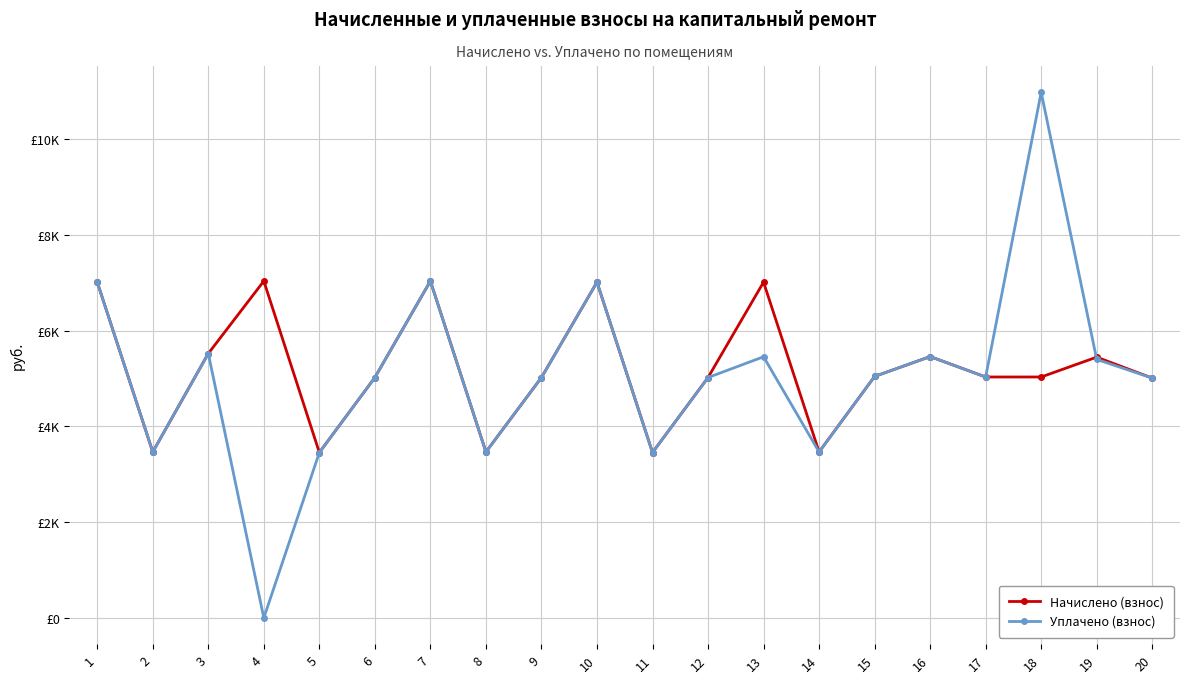

The value of Уплачено (взнос) at 9 is 5022.7. True or false?

True